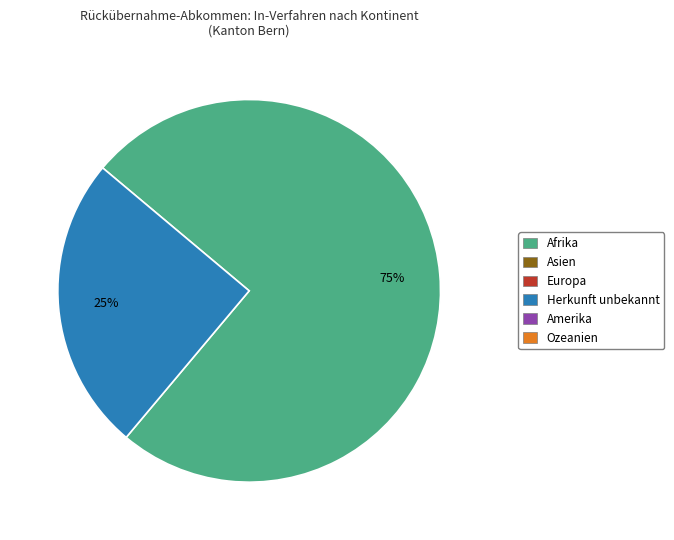

To the nearest percent, what is the difference between the largest and smallest slice percentages?

50%